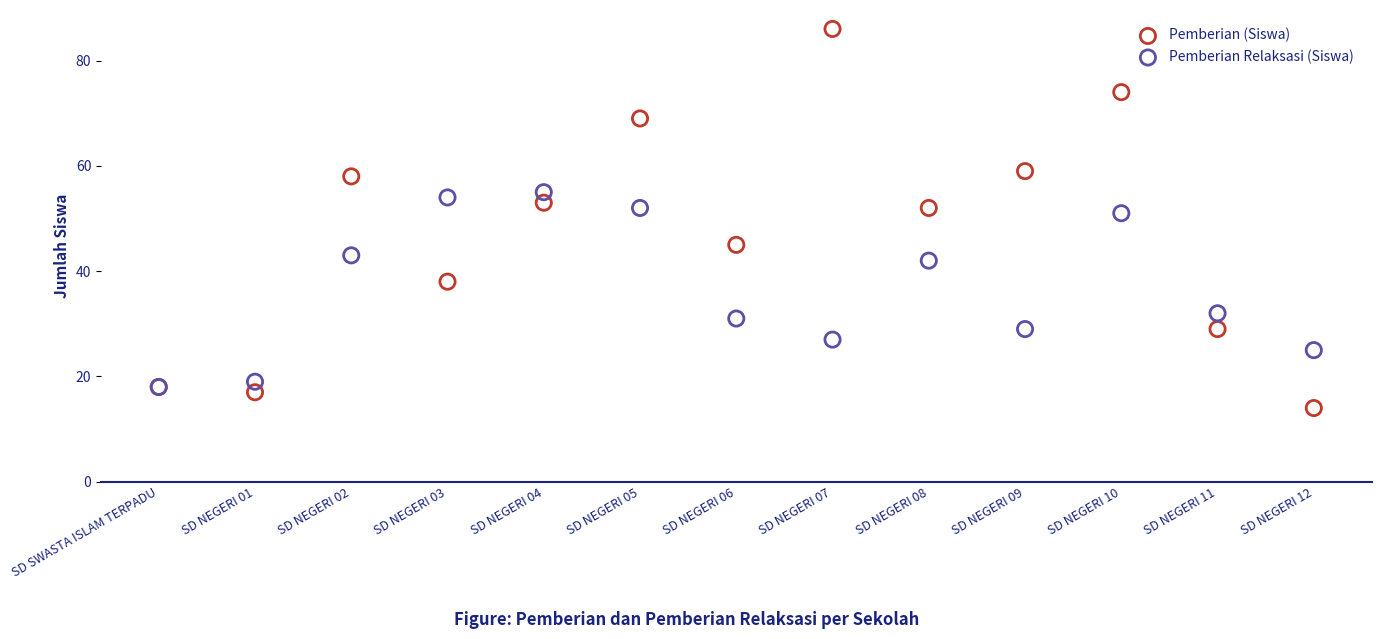

Which series has the largest Y range (max minus min)?

Pemberian (Siswa)